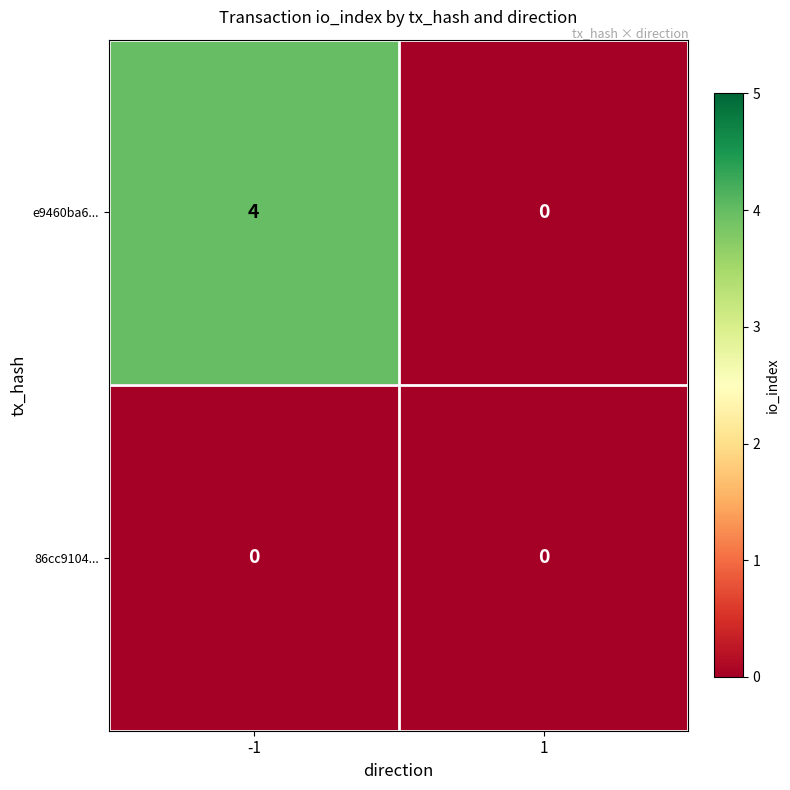

The value of e9460ba6... at 1 is -3. True or false?

False